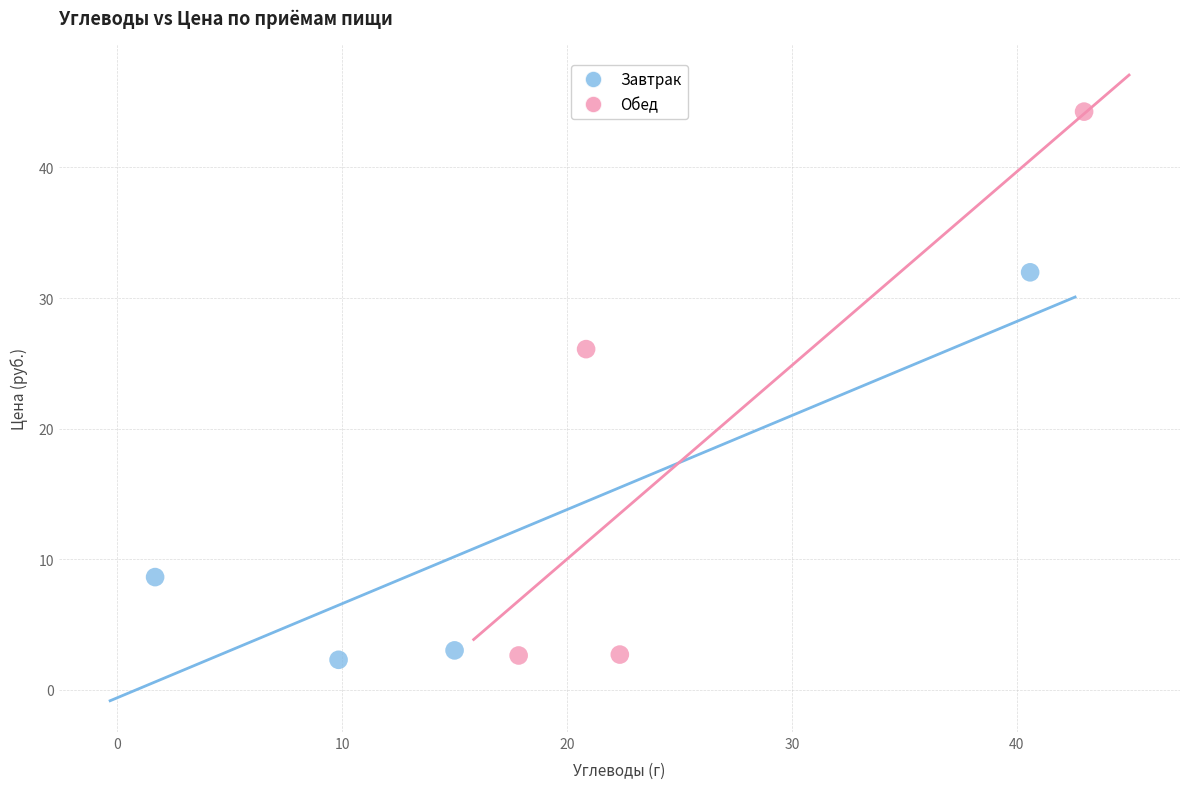

Which series has the widest spread of Y values?

Обед